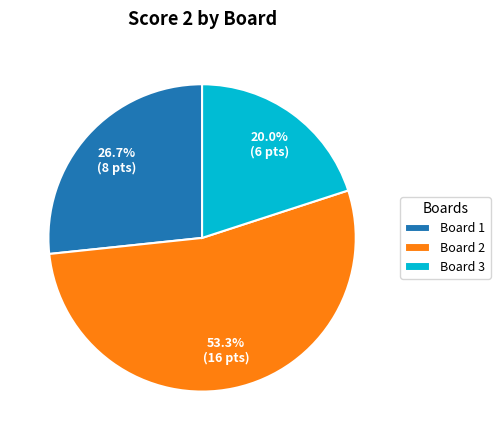

Is there a majority slice in this chart?

Yes